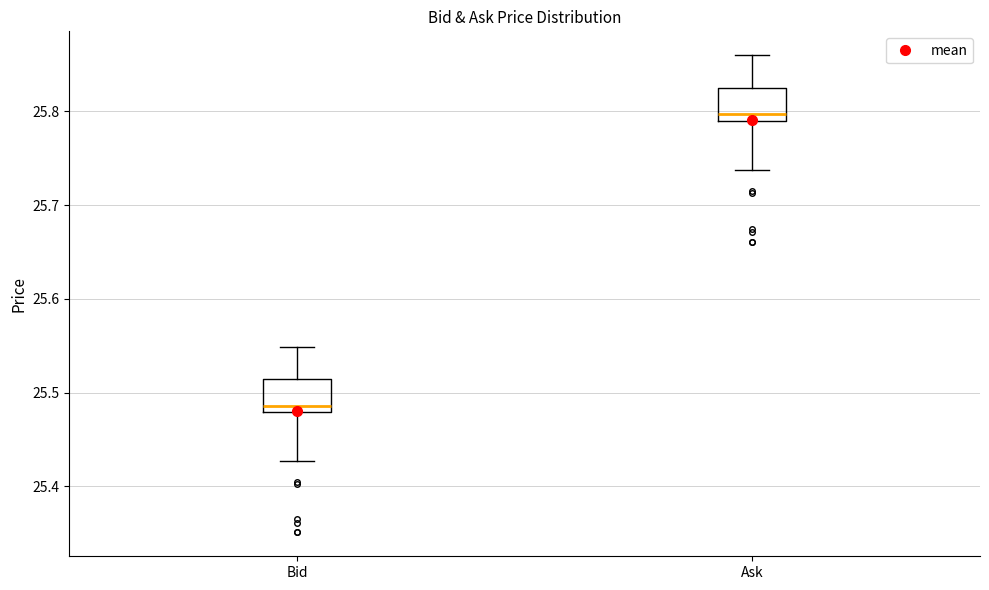

Reading left to right, read every box against the y-axis: the position of its median line, the range the box covers, and the ends of its whiskers. The values are not printed on the chart, so give them approximately, as read against the axis.

Bid: median 25.49, box 25.48 to 25.51, whiskers 25.43 to 25.55
Ask: median 25.80, box 25.79 to 25.83, whiskers 25.74 to 25.86